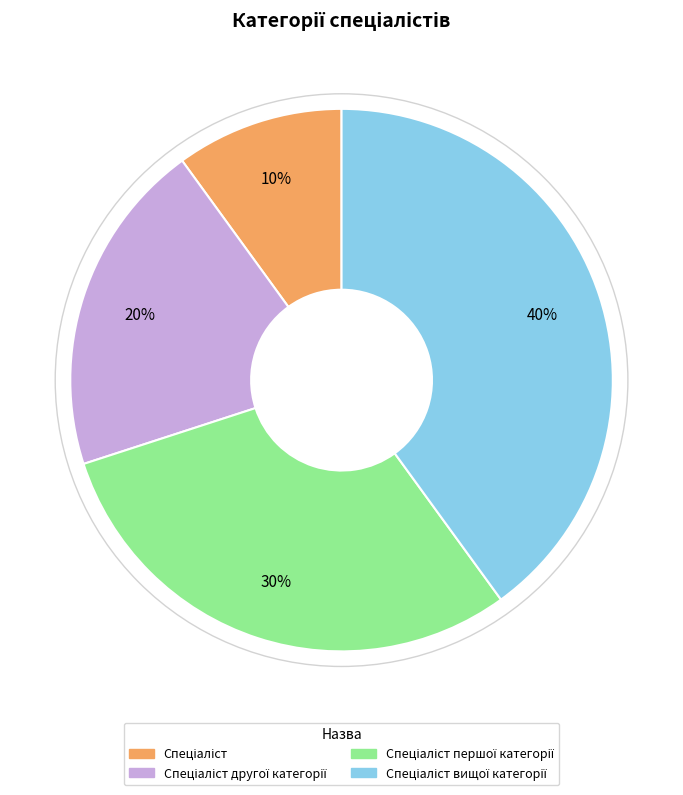

To the nearest percent, what is the difference between the largest and smallest slice percentages?

30%